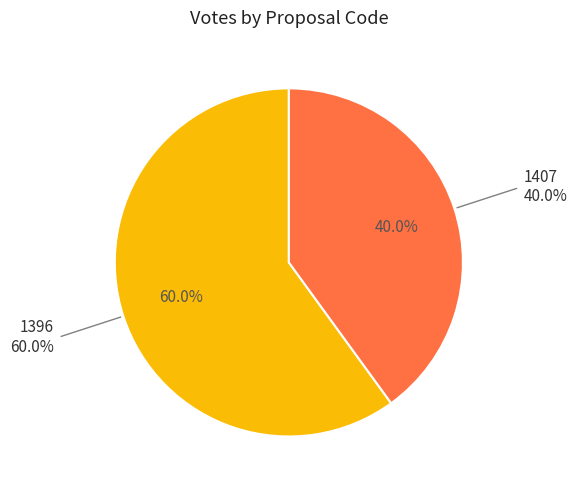

Does any single category account for the majority?

Yes